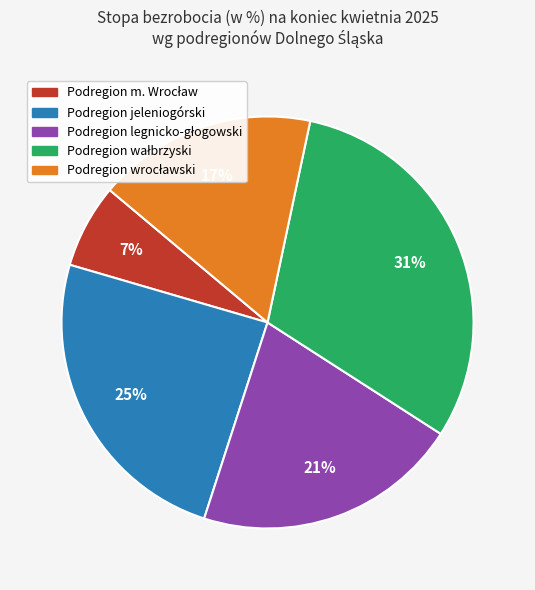

Does any single category account for the majority?

No